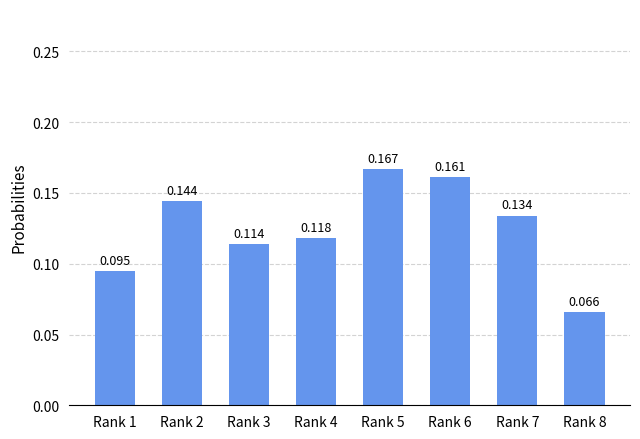

Which category has the highest value across all series?

Rank 5